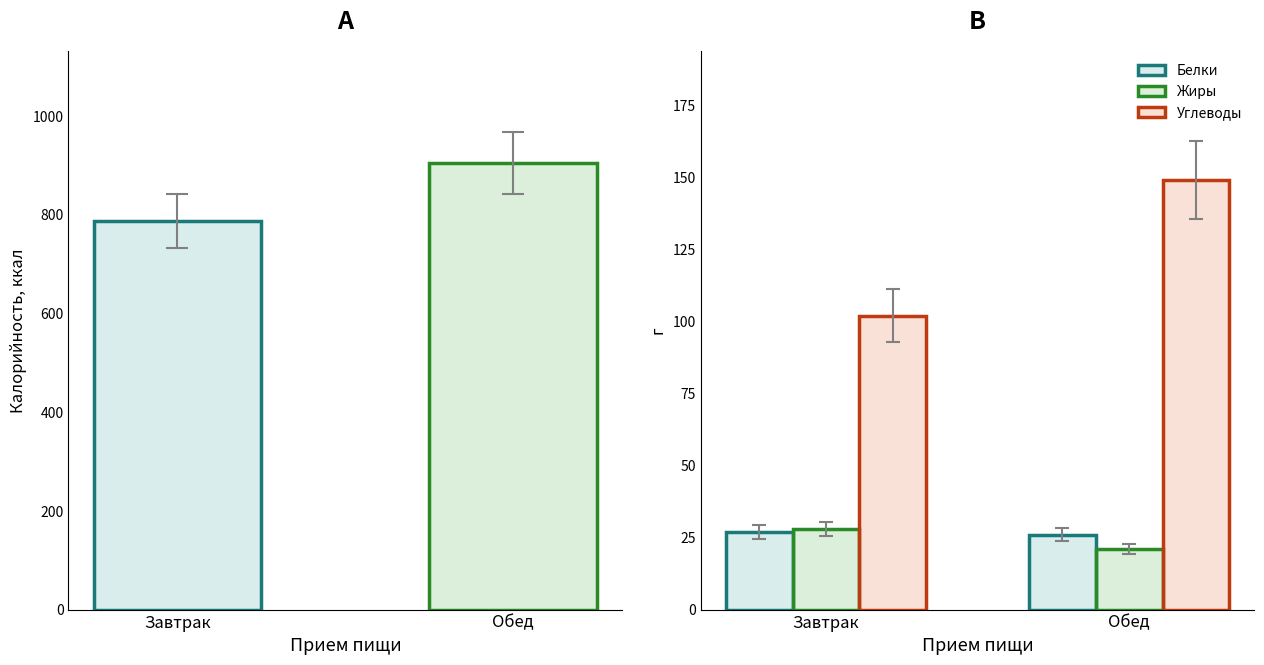

What is the difference between the maximum and minimum values in the Жиры series?

7